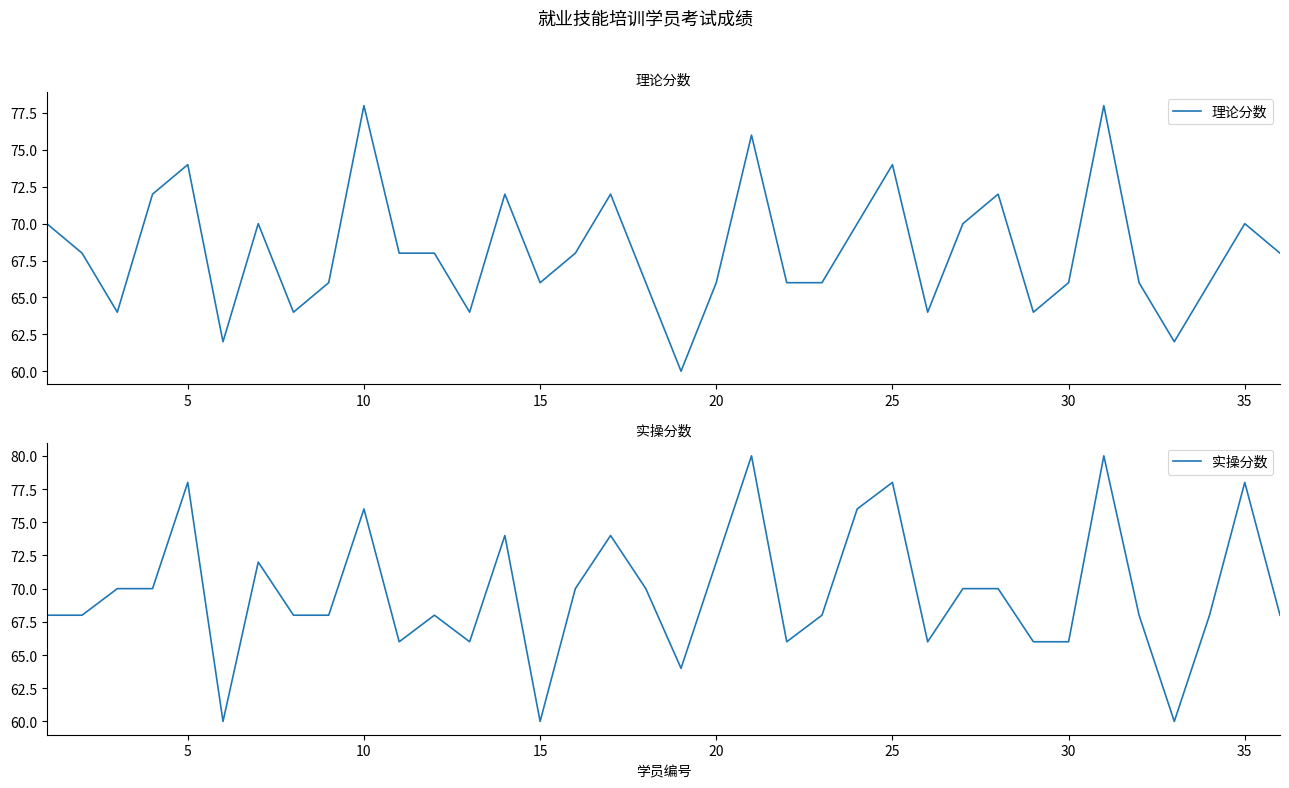

The 理论分数 series shows 100 at 15. True or false?

False